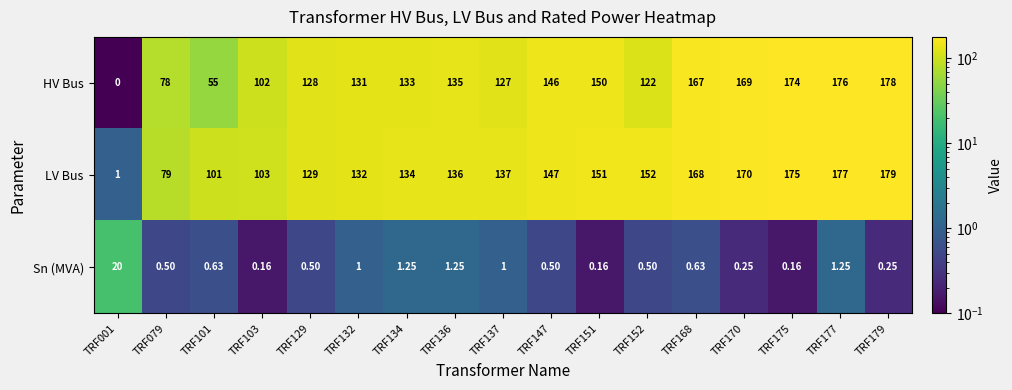

Which series has the largest total across all categories?

LV Bus